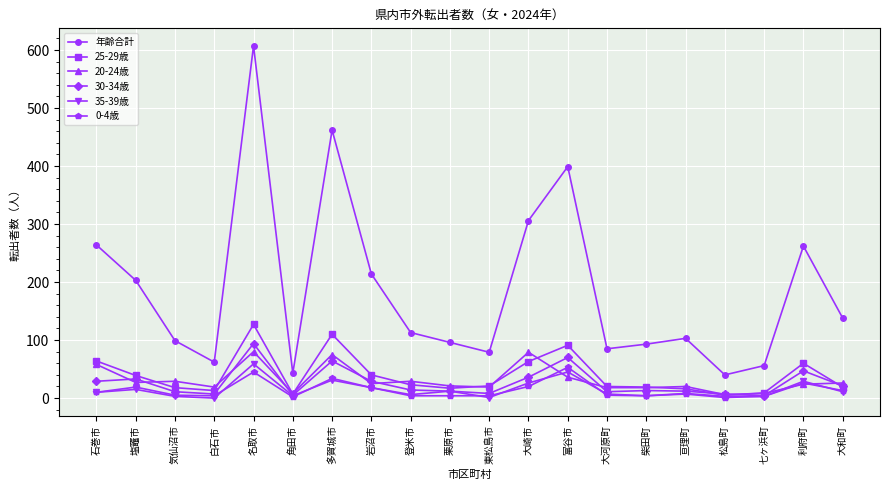

True or false: 年齢合計 and 0-4歳 cross at least once.

False